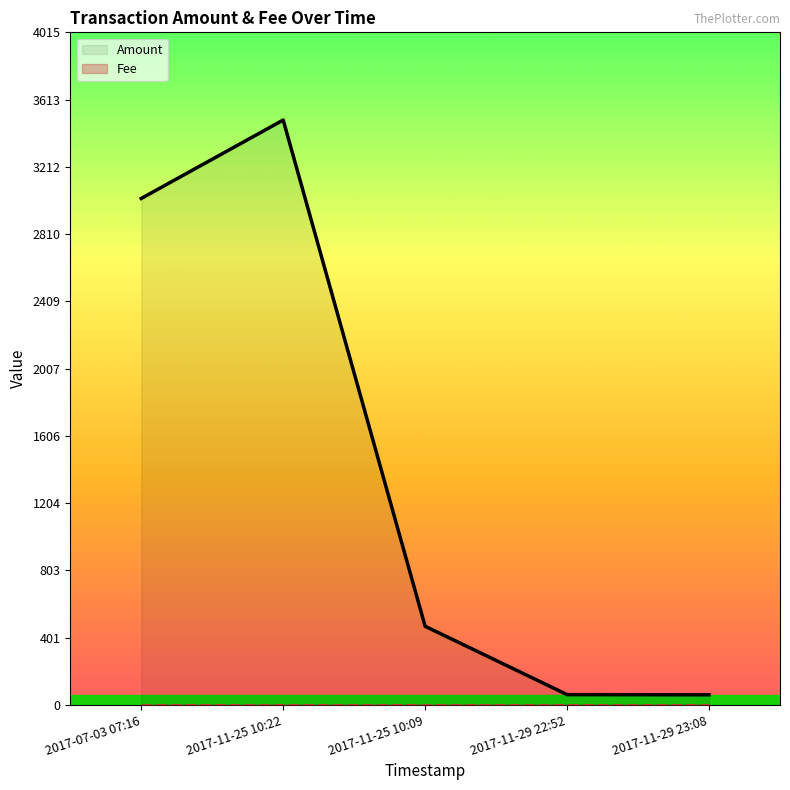

True or false: Amount and Fee intersect in this chart.

False